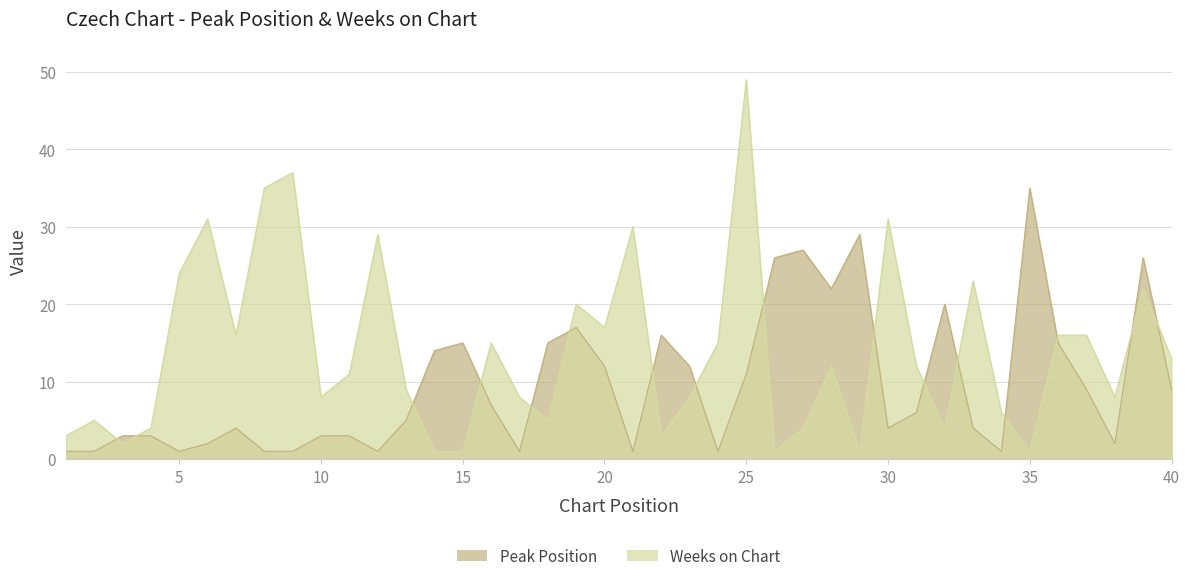

What is the difference between the Peak Position values at 32 and 31?

14